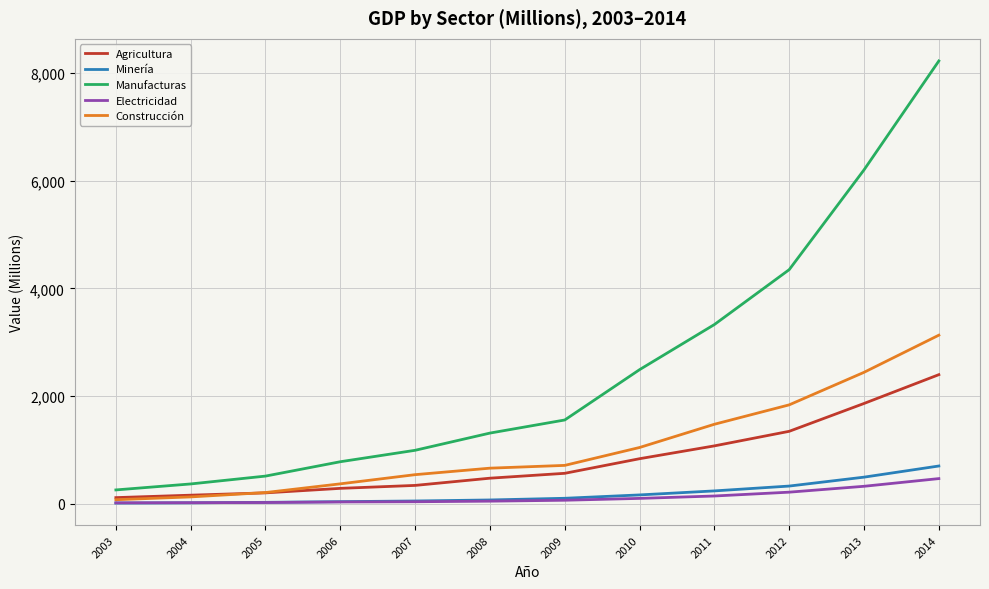

The value of Construcción at 2014 is 3131.6. True or false?

True